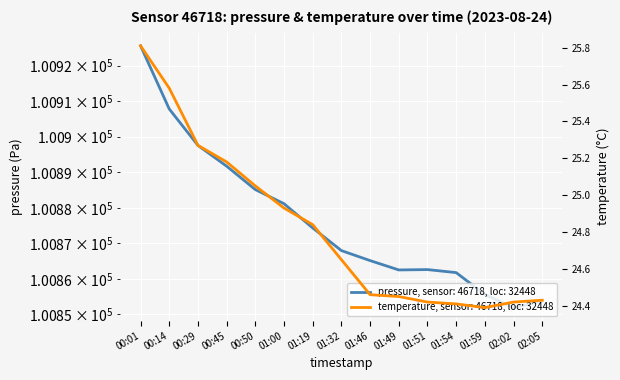

What is the value of the 7th point from the left?

24.8